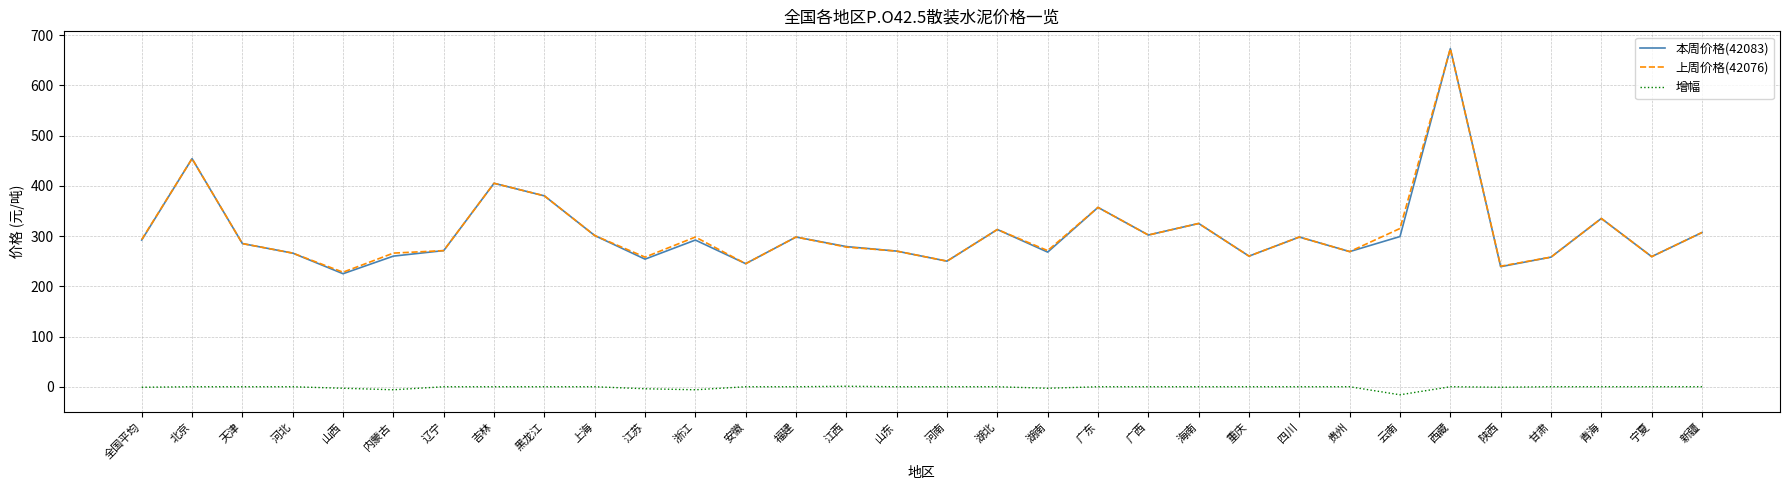

What is the total value across all series at 广东?

714